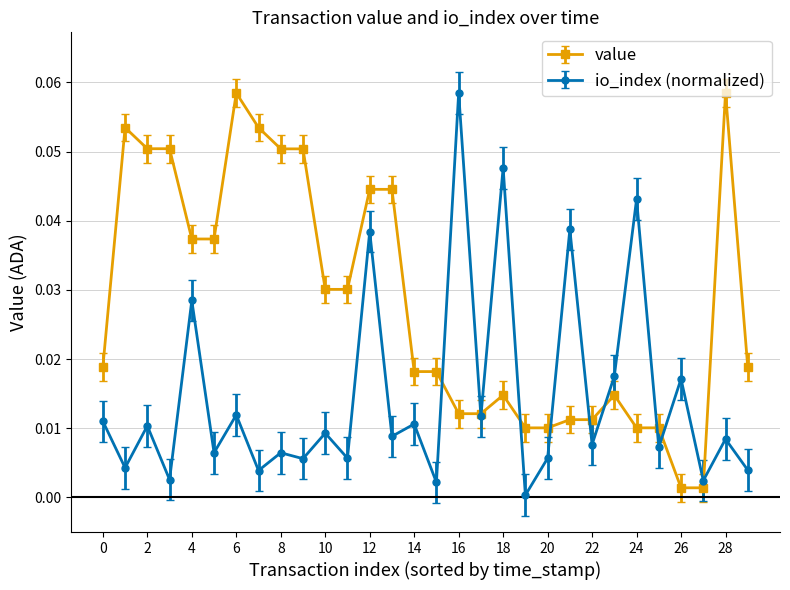

List the series in order of their overall mean, lowest first.

io_index (normalized), value